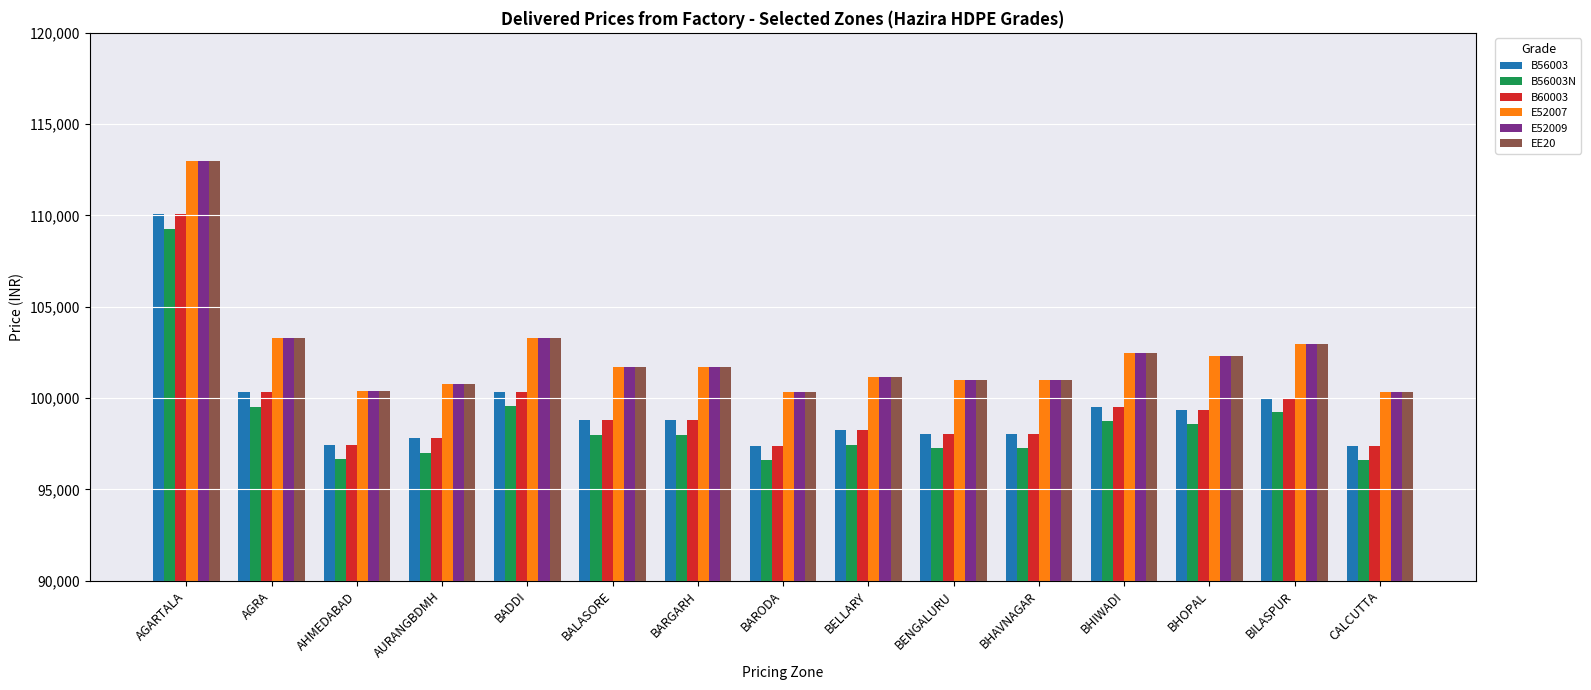

What is the spread (max minus min) of values at BHIWADI?

3740